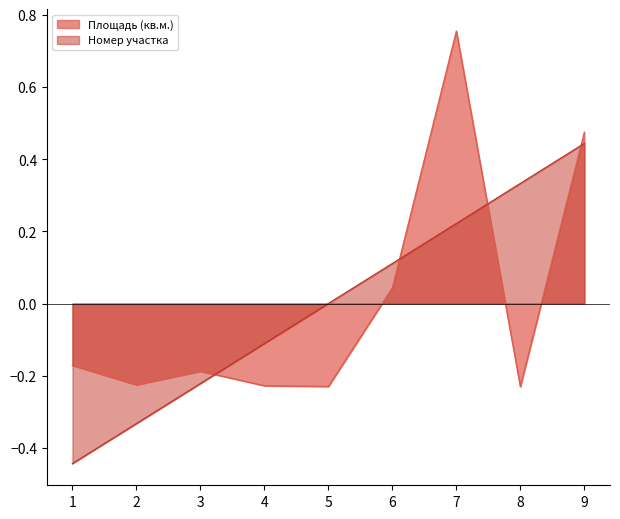

Which series has the largest total across all categories?

Площадь (кв.м.)